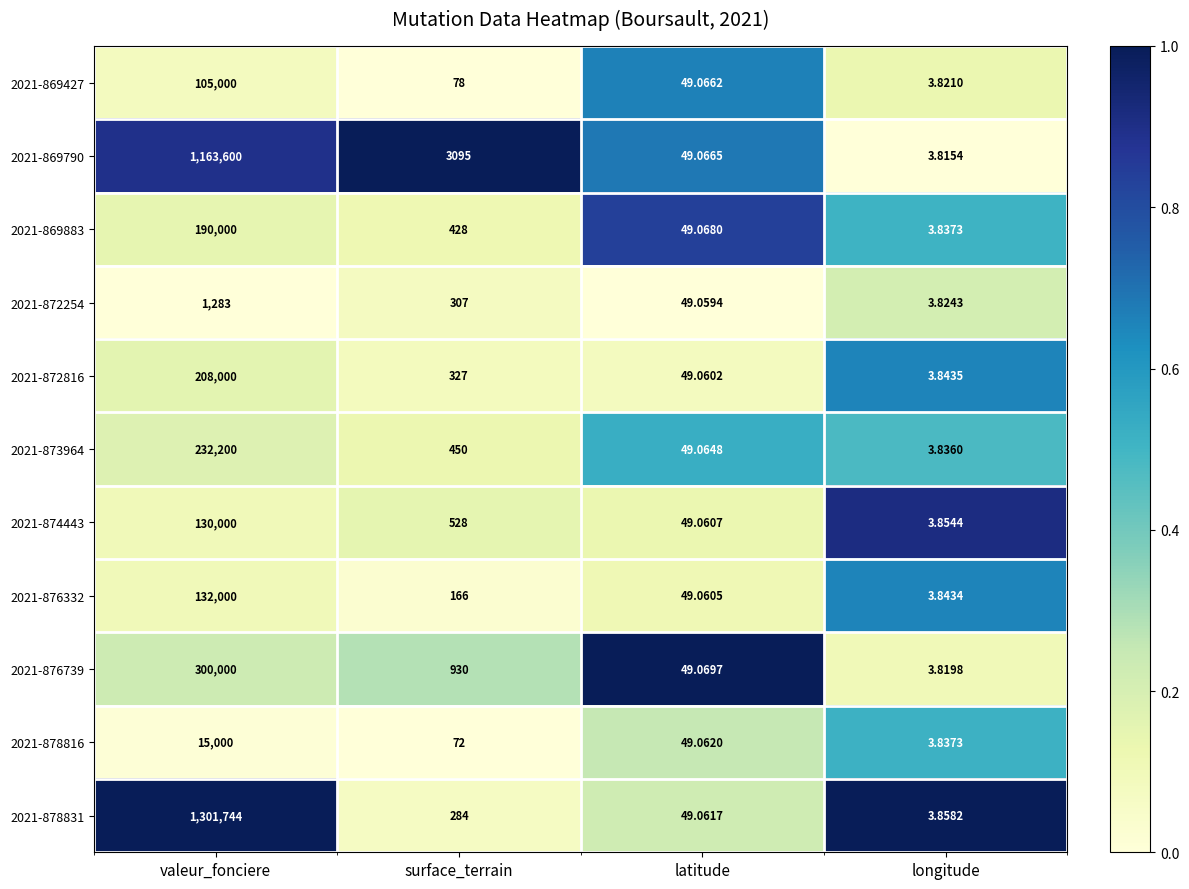

At which label is 2021-876332 closest to 66001?

surface_terrain